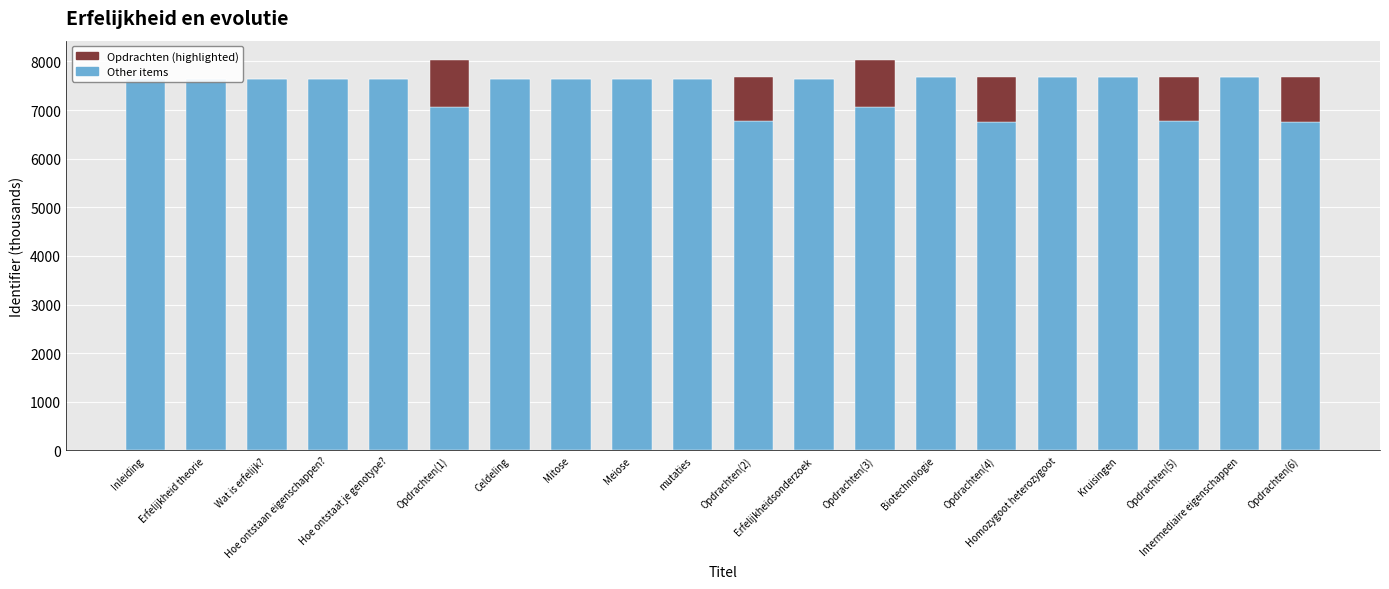

Between Wat is erfelijk? and Opdrachten(1), which series saw the biggest shift?

Opdrachten (highlighted)